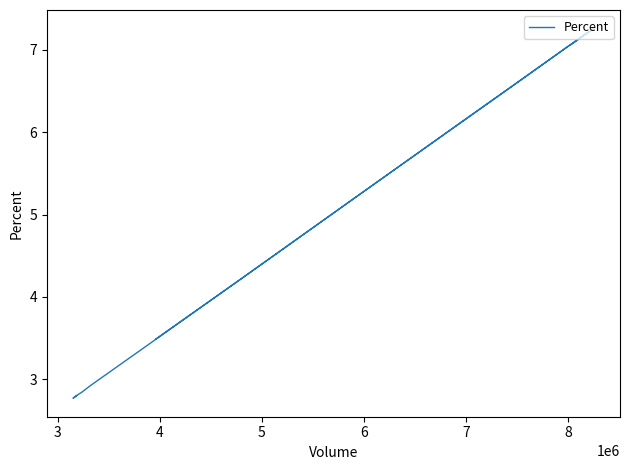

What is the difference between the second highest and second lowest values?

4.4